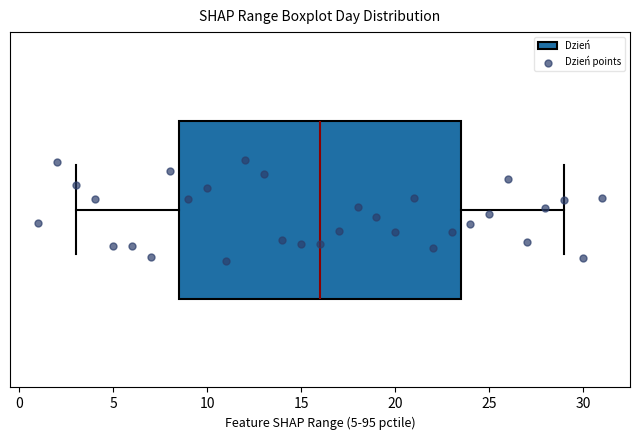

Transcribe this box plot: give where the median line is, the range the box spans, and where the two whiskers end, as read against the x-axis. The values are not printed on the chart, so give them approximately, as read against the axis.

median 16.0, box 8.5 to 23.5, whiskers 3.0 to 29.0